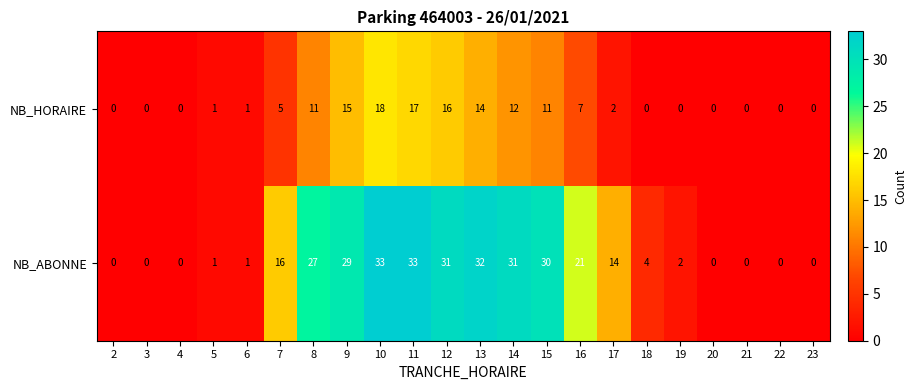

What is the difference between the highest and lowest values at 14?

19